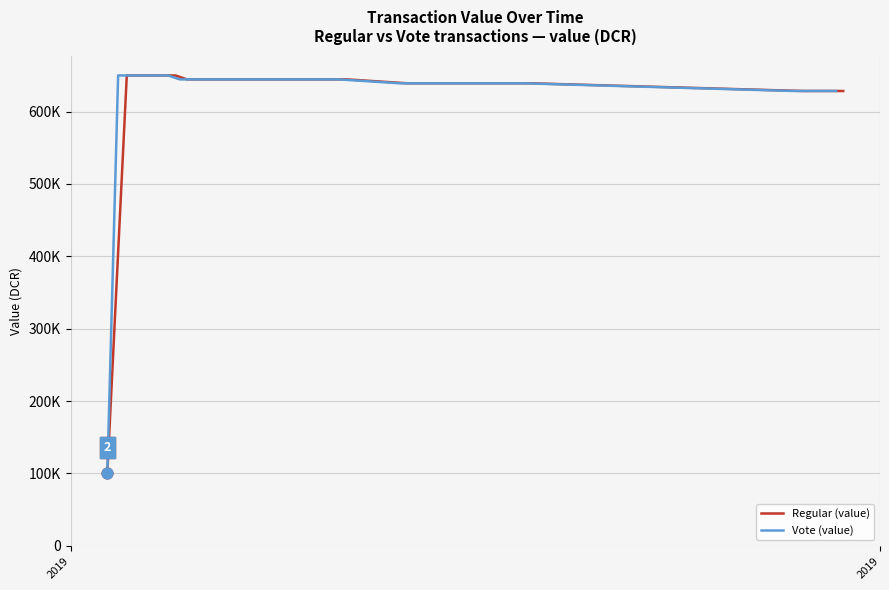

At which category is the sum across all series the highest?

2019